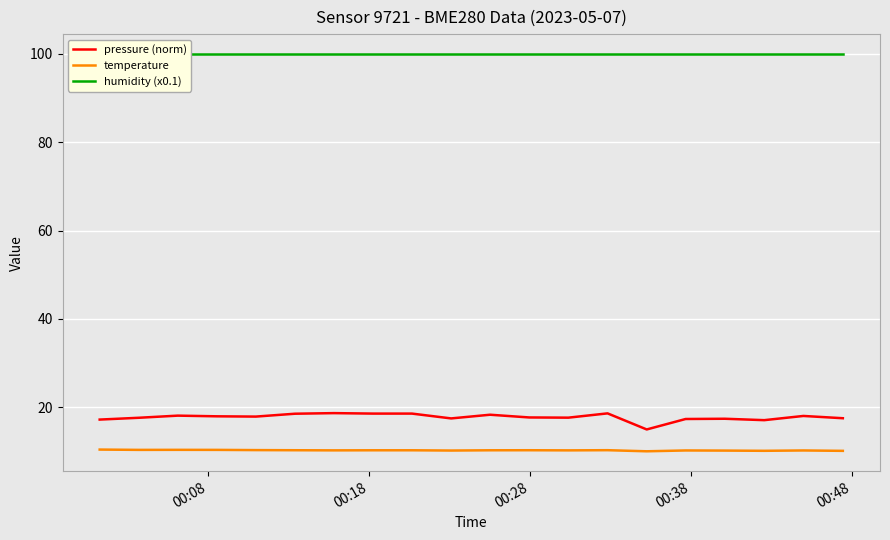

Reading left to right, transcribe all the data shown in this chart.

pressure (norm): 17.2	17.6	18.1	17.9	17.8	18.5	18.6	18.5	18.5	17.4	18.3	17.6	17.6	18.6	14.9	17.3	17.3	17.0	18.0	17.5
temperature: 10.4	10.3	10.3	10.3	10.2	10.2	10.2	10.2	10.2	10.1	10.2	10.2	10.2	10.2	10.0	10.2	10.1	10.1	10.2	10.1
humidity (x0.1): 100.0	100.0	100.0	100.0	100.0	100.0	100.0	100.0	100.0	100.0	100.0	100.0	100.0	100.0	100.0	100.0	100.0	100.0	100.0	100.0